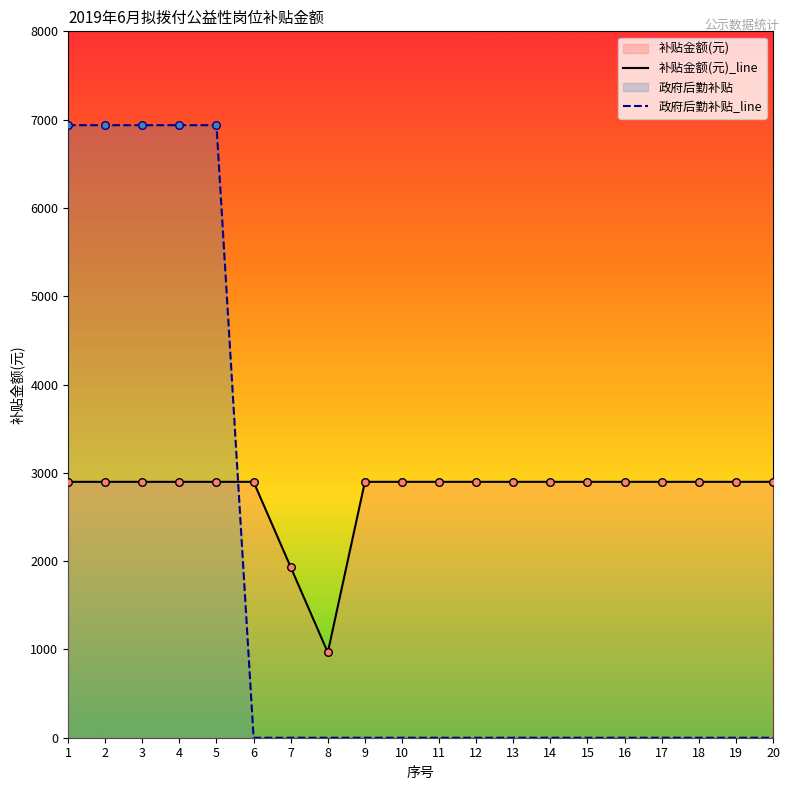

What is the total value across all series at 10?

2898.0